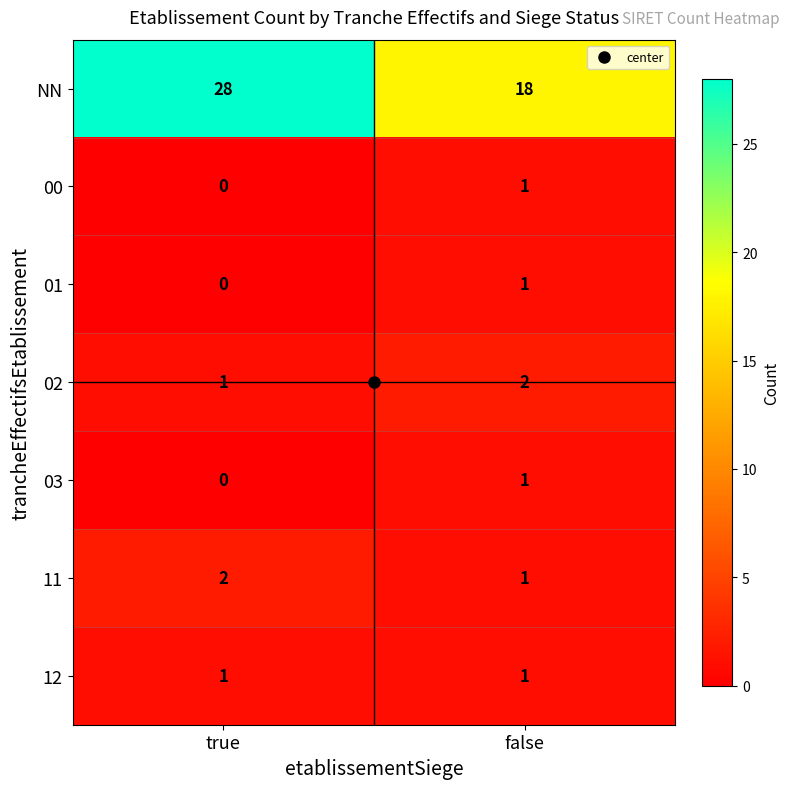

What value does the NN series have at true?

28